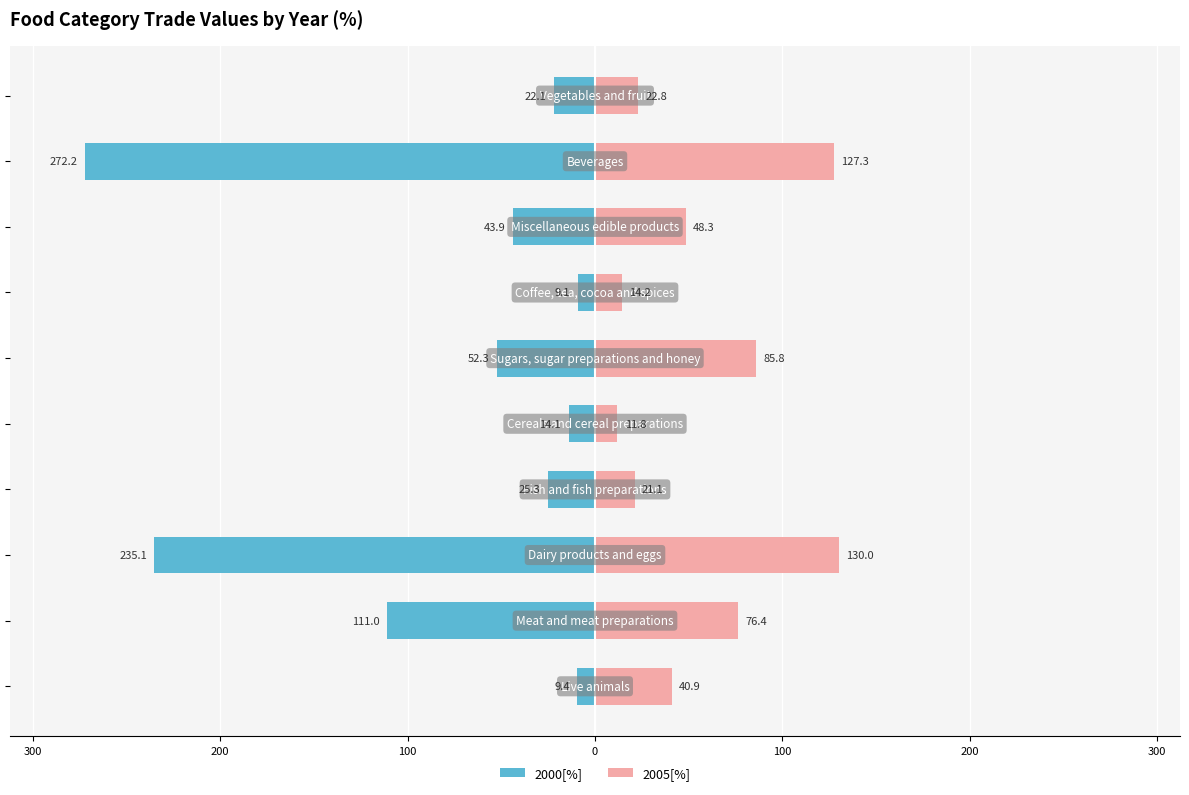

How many values in the 2005[%] series exceed 48?

5